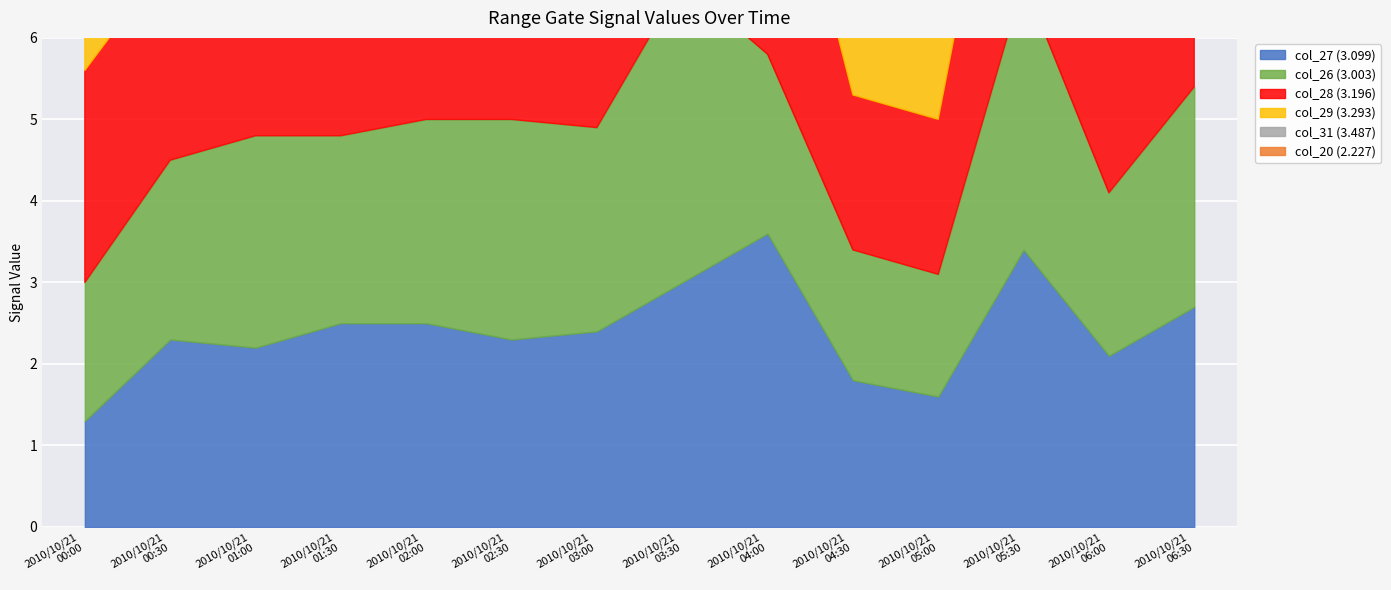

What is the sum of the col_26 (3.003) values at 2010/10/21 01:30 and 2010/10/21 01:00?

4.9